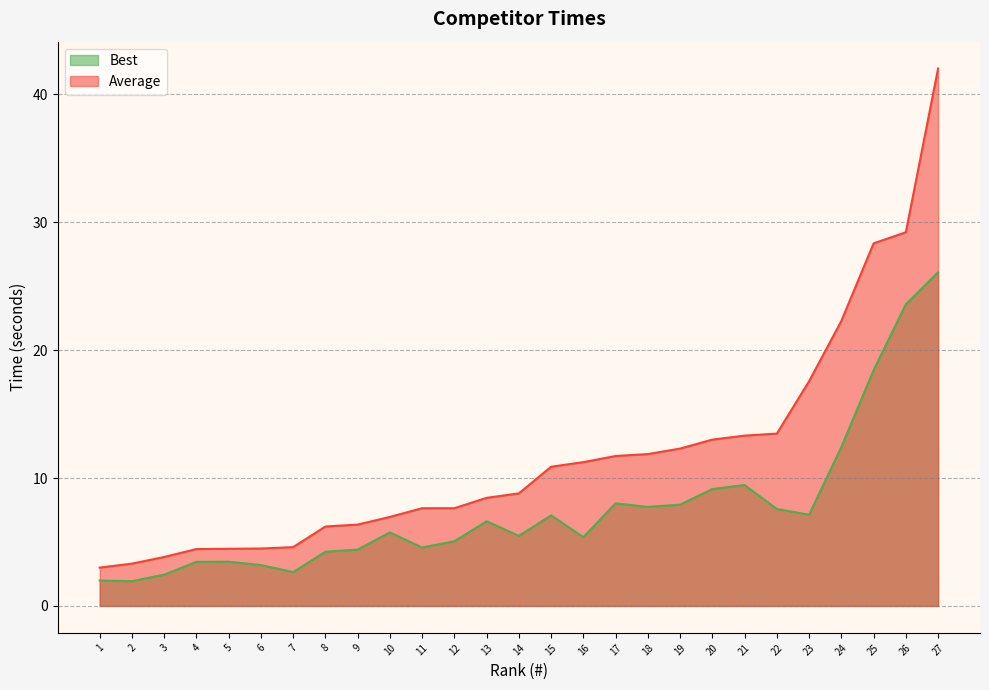

True or false: Best has a value of 7.7 at 18.

True